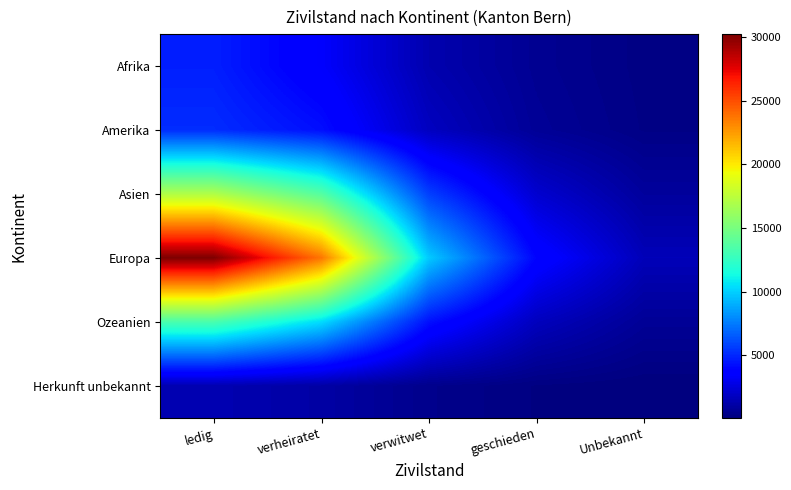

What is the spread (max minus min) of values at ledig?

28797.8